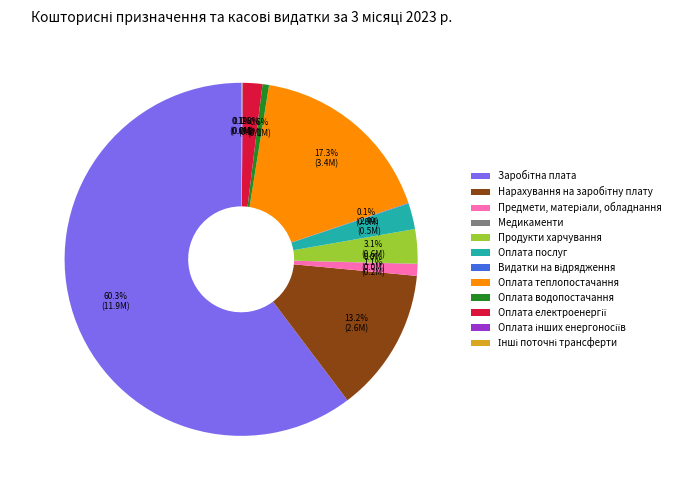

True or false: Оплата послуг accounts for 16% of the total.

False